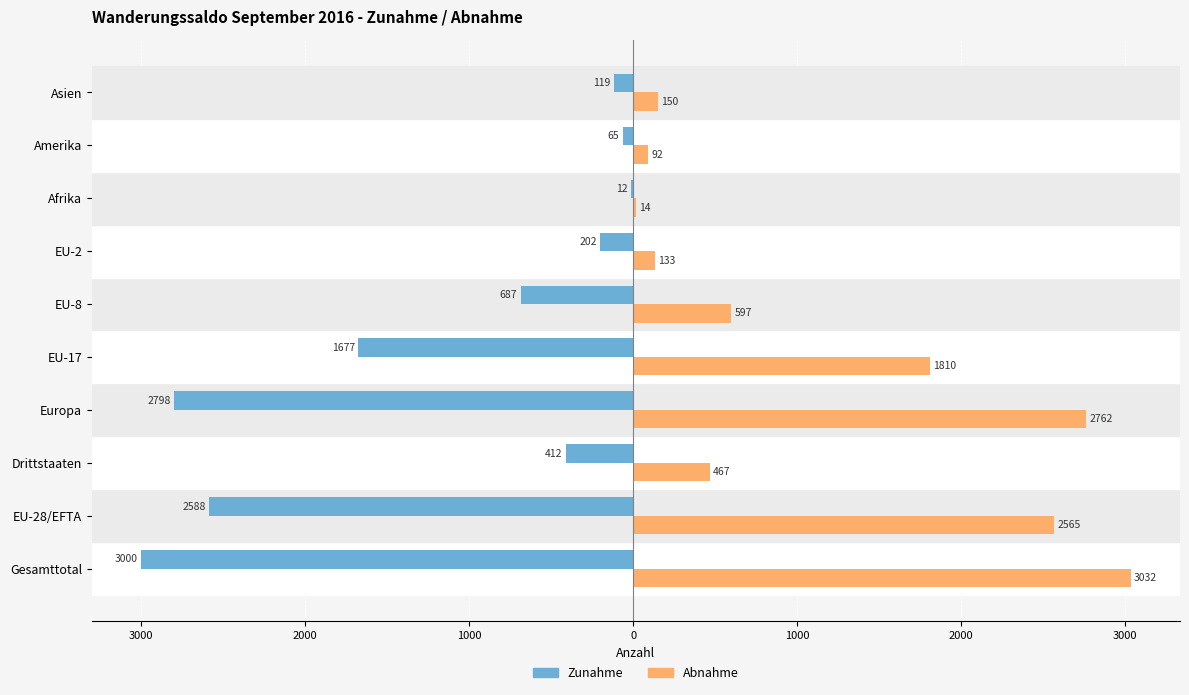

What are all the series names shown in the legend?

Zunahme, Abnahme